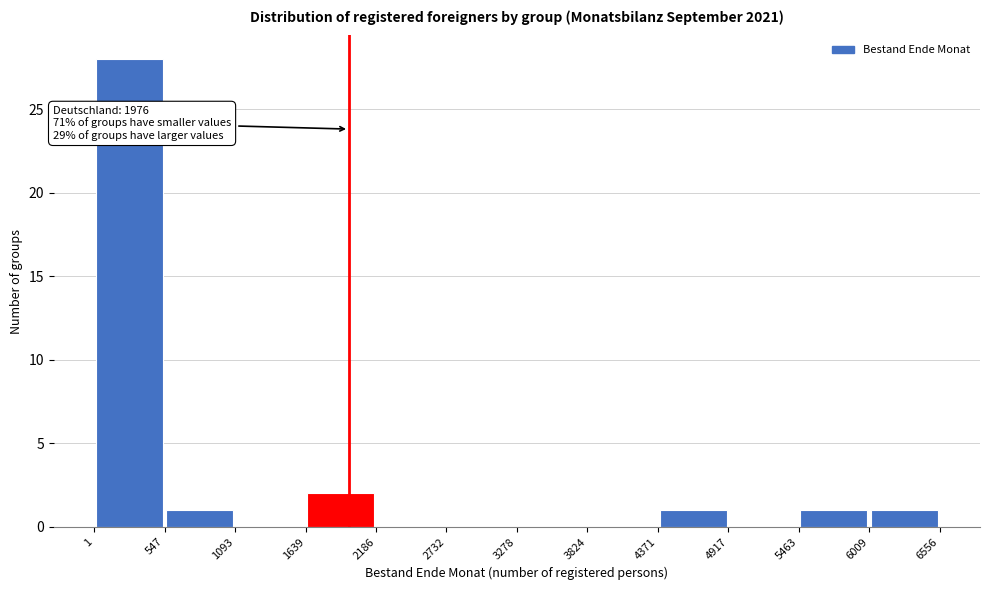

Which range on the x-axis has the tallest bar?

1 to 547